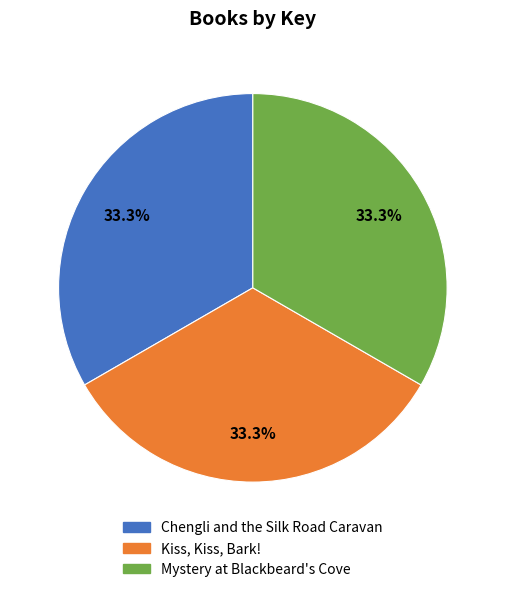

Does Mystery at Blackbeard's Cove represent more than half of the total?

No